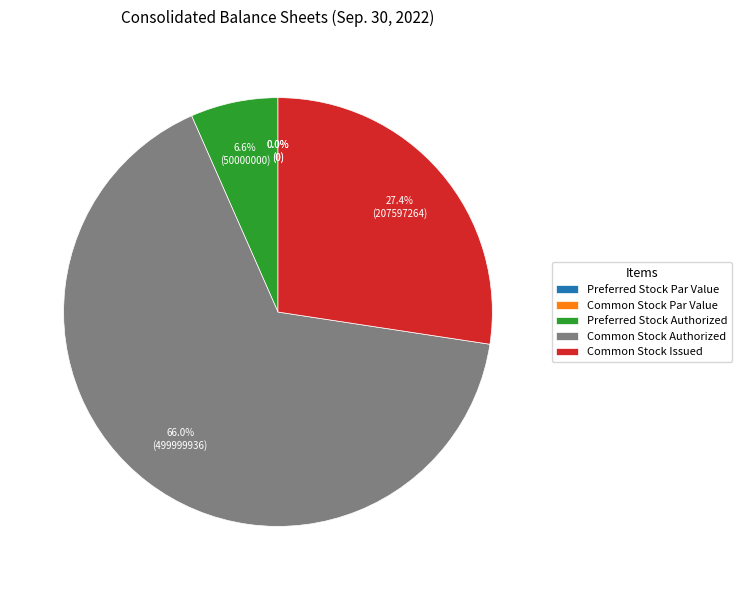

Which category accounts for the majority?

Common Stock Authorized